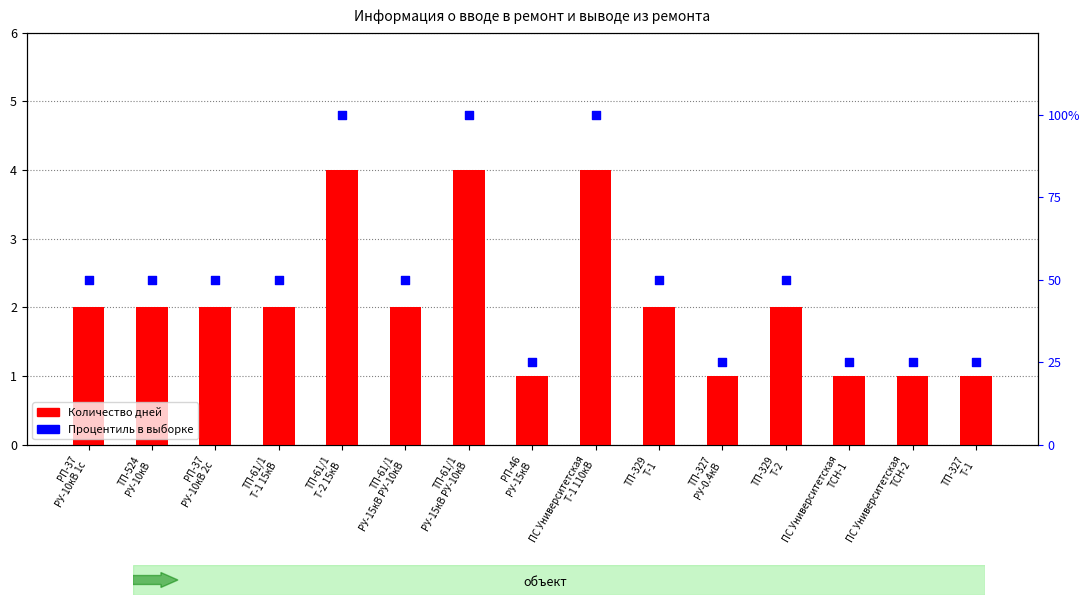

Which series has the largest Y range (max minus min)?

Процентиль в выборке